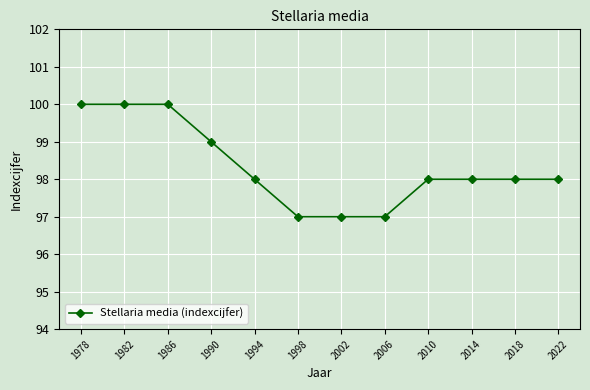

What is the greatest value displayed?

100